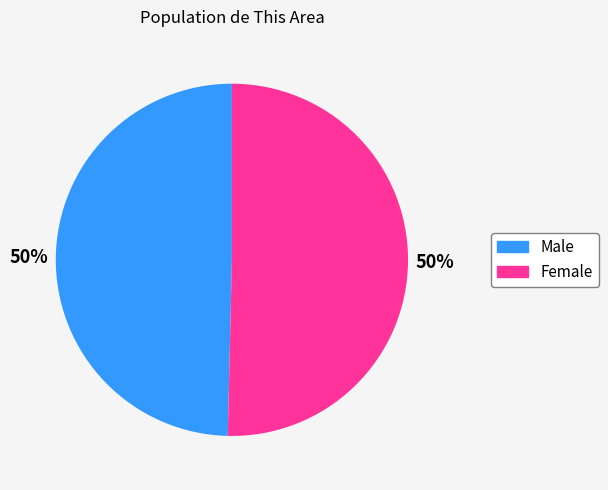

Do Female and Male together represent more than half of the pie?

Yes